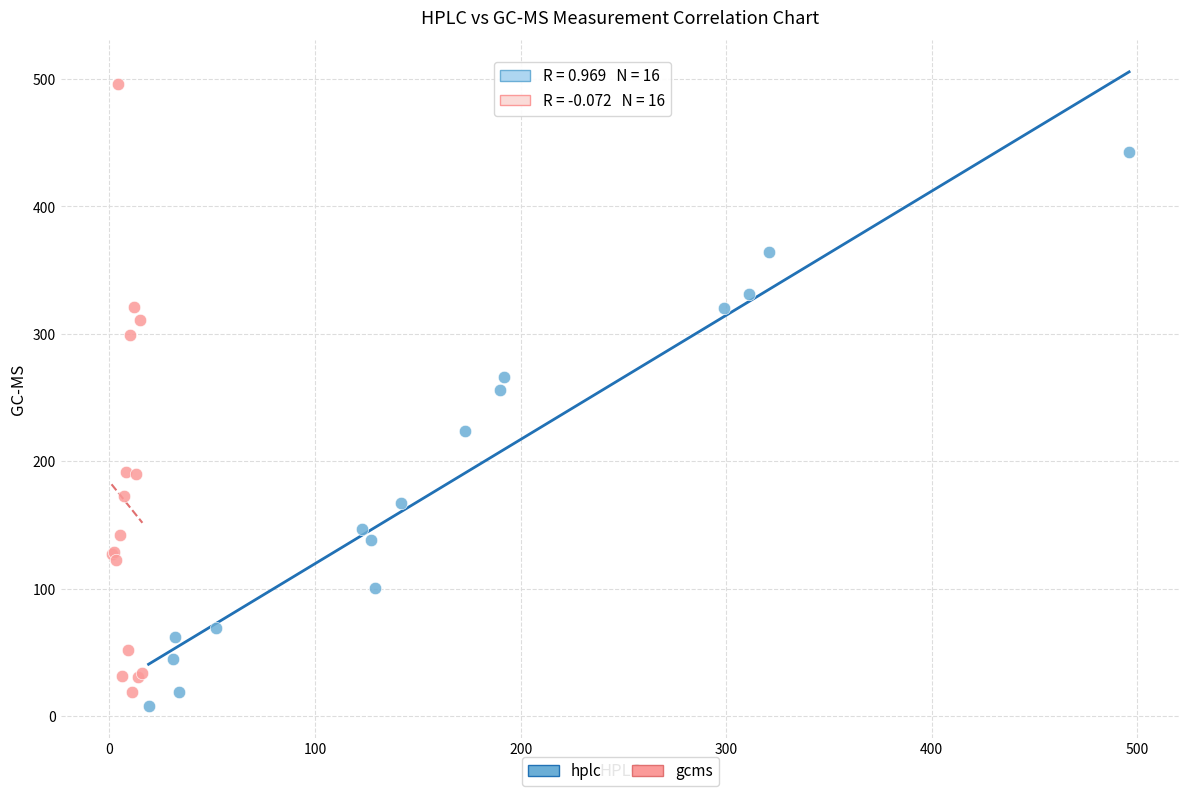

Which series has the widest spread of Y values?

gcms